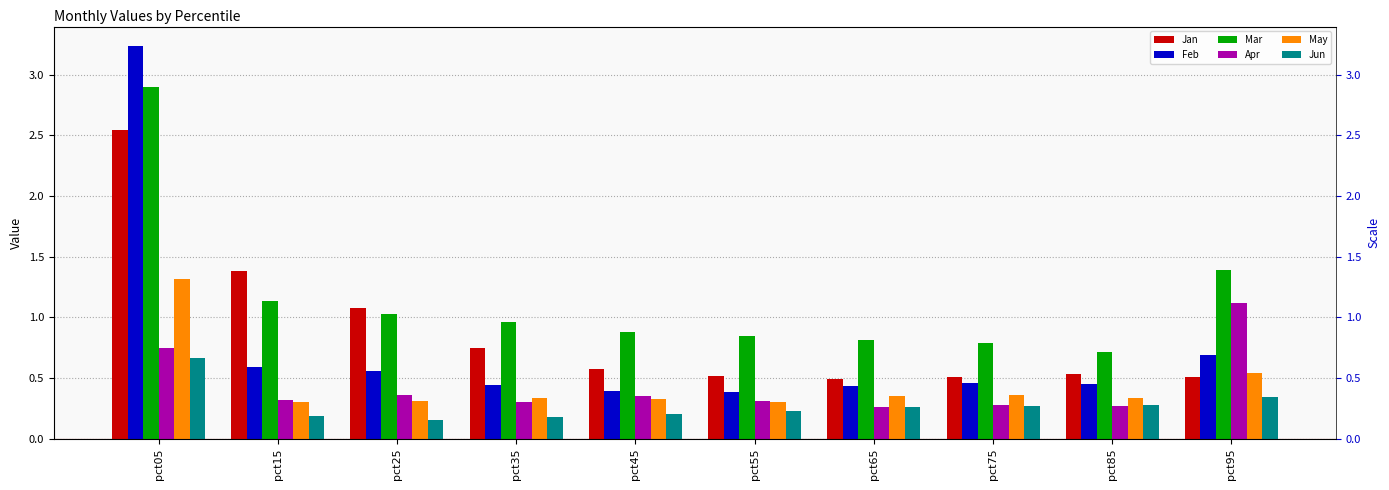

Is the value of May at pct45 greater than the value of Jan at pct25?

No